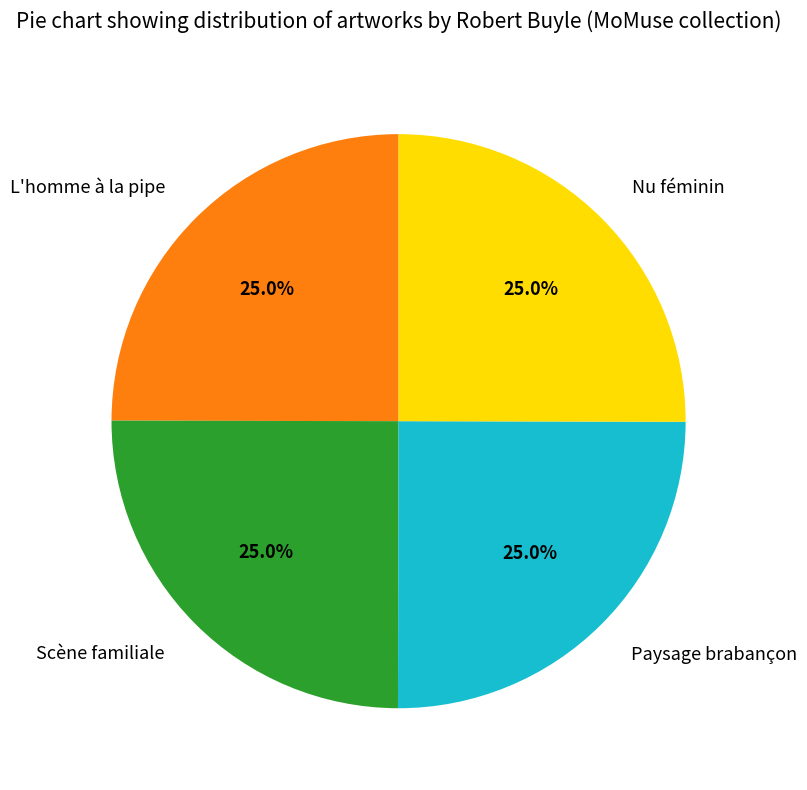

Is there any slice that represents more than half of the pie?

No